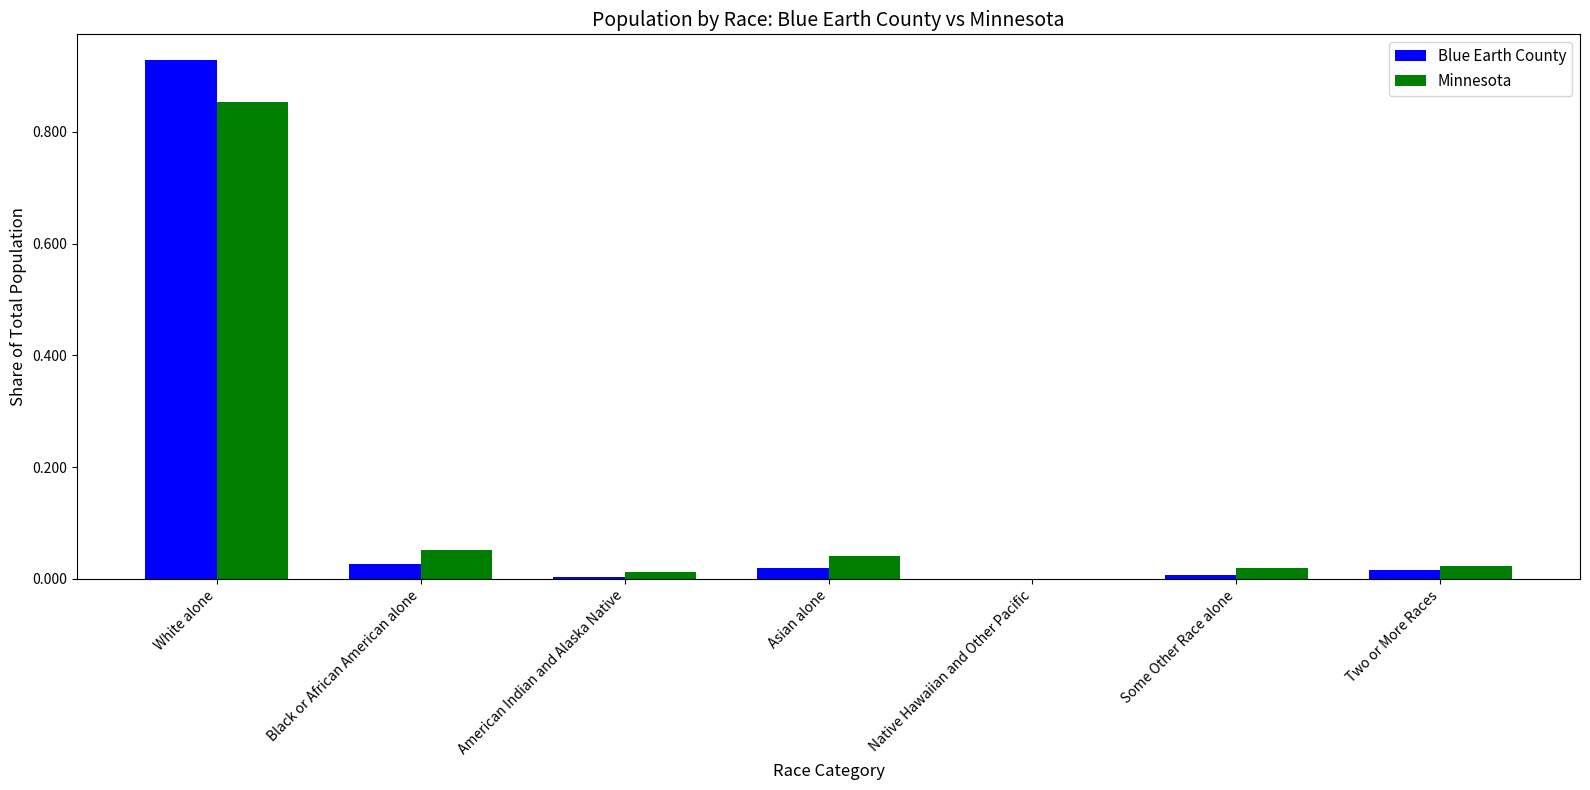

What is the sum of all Blue Earth County values?

1.0